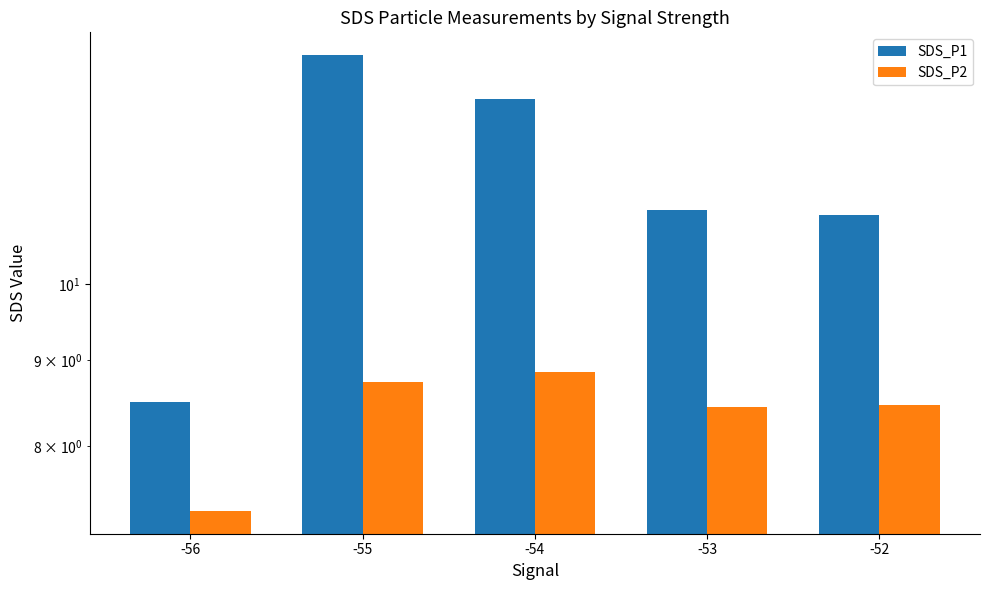

How many values in the SDS_P1 series are below 11?

1